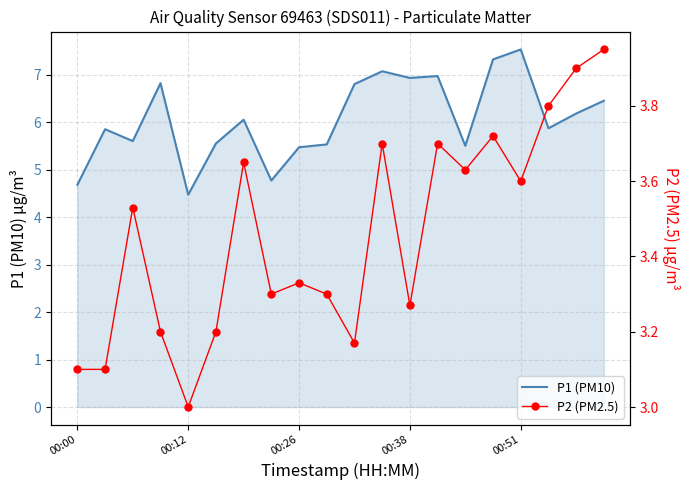

Count the number of data series in this chart.

2